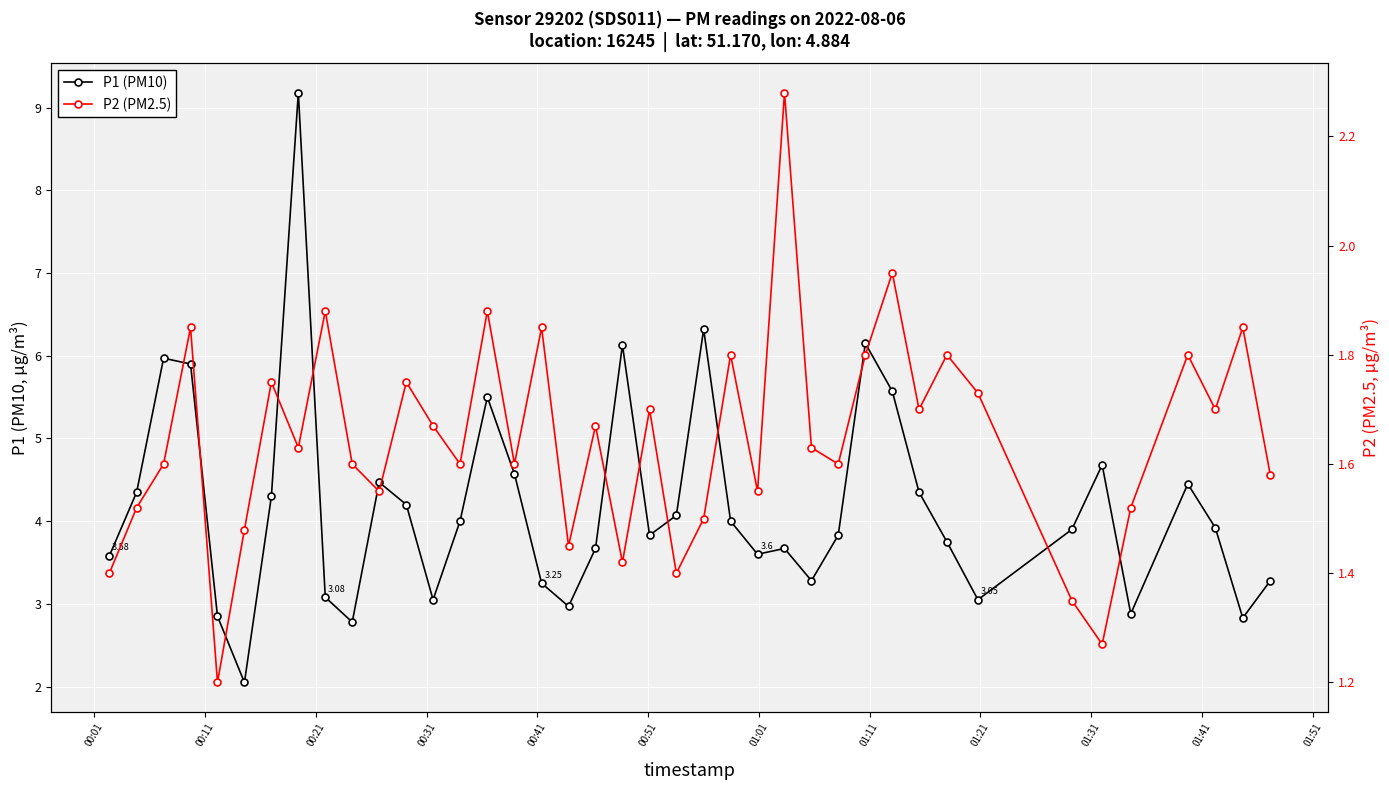

In P1 (PM10), how many points are higher than both neighbors (excluding endpoints)?

10